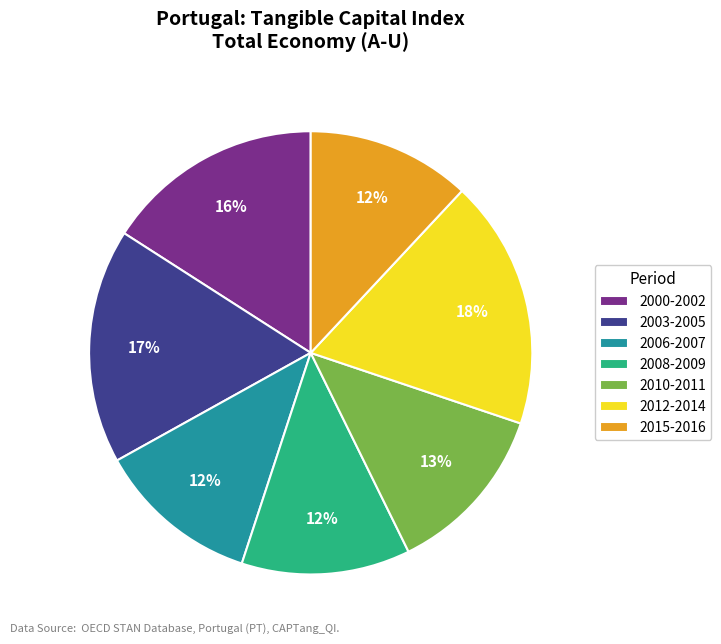

Is there any slice that represents more than half of the pie?

No